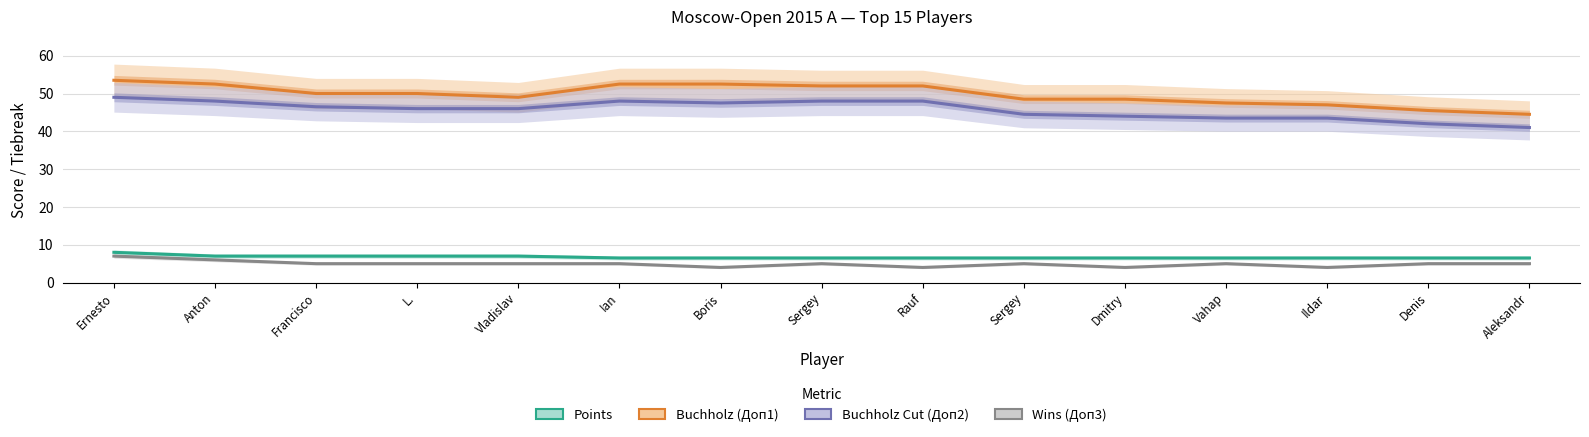

Does the chart display data point markers on the line(s)?

No